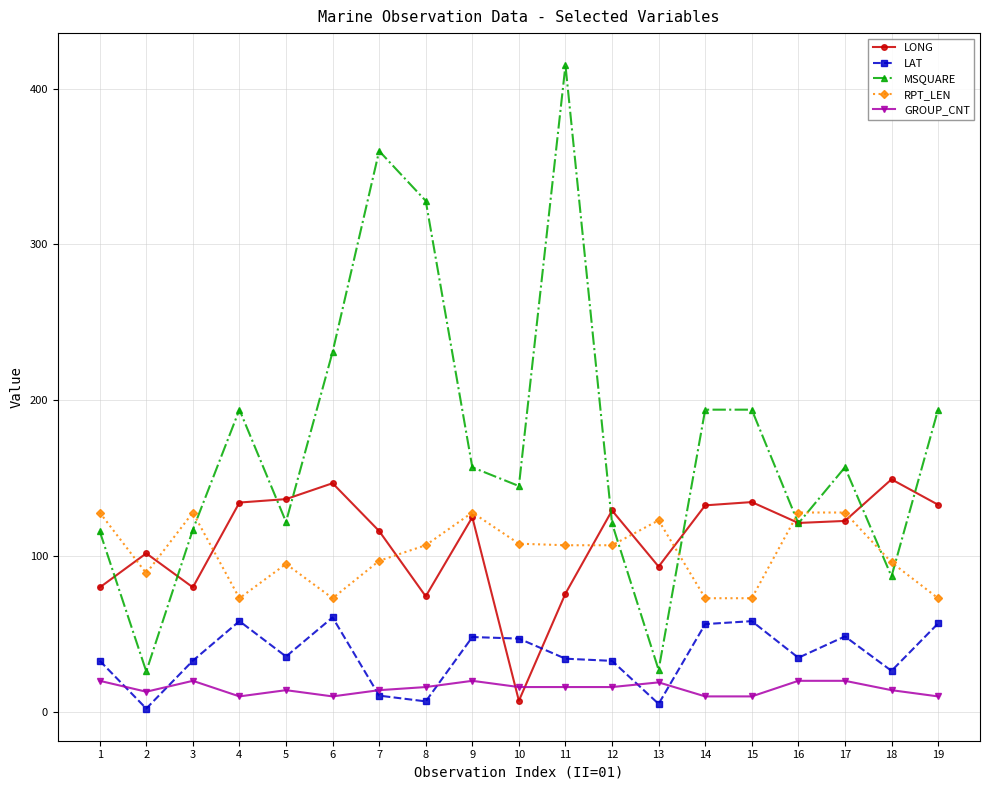

True or false: GROUP_CNT has more than 2 interior local peaks.

True